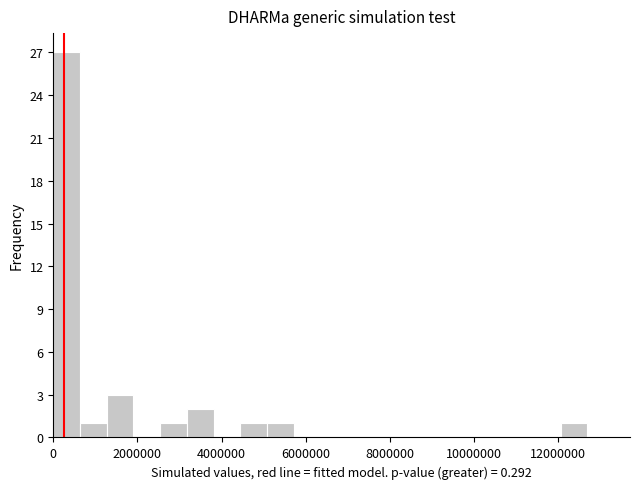

Read against the x-axis, roughly where is the centre of the tallest bar?

400000